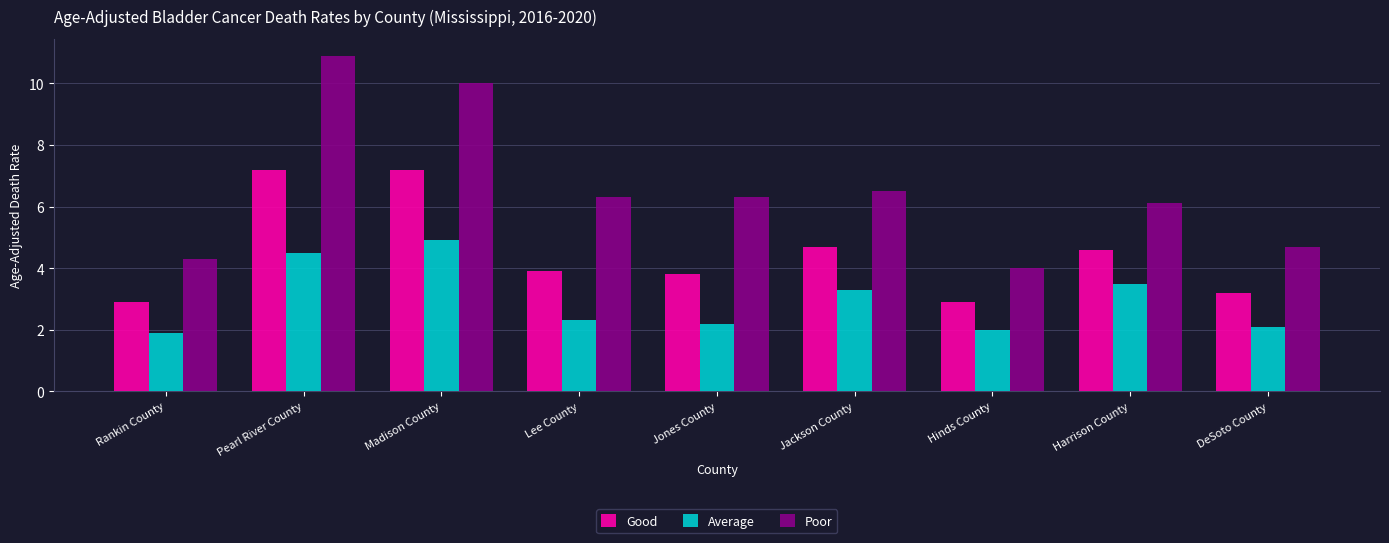

What value does the Good series have at Lee County?

3.9